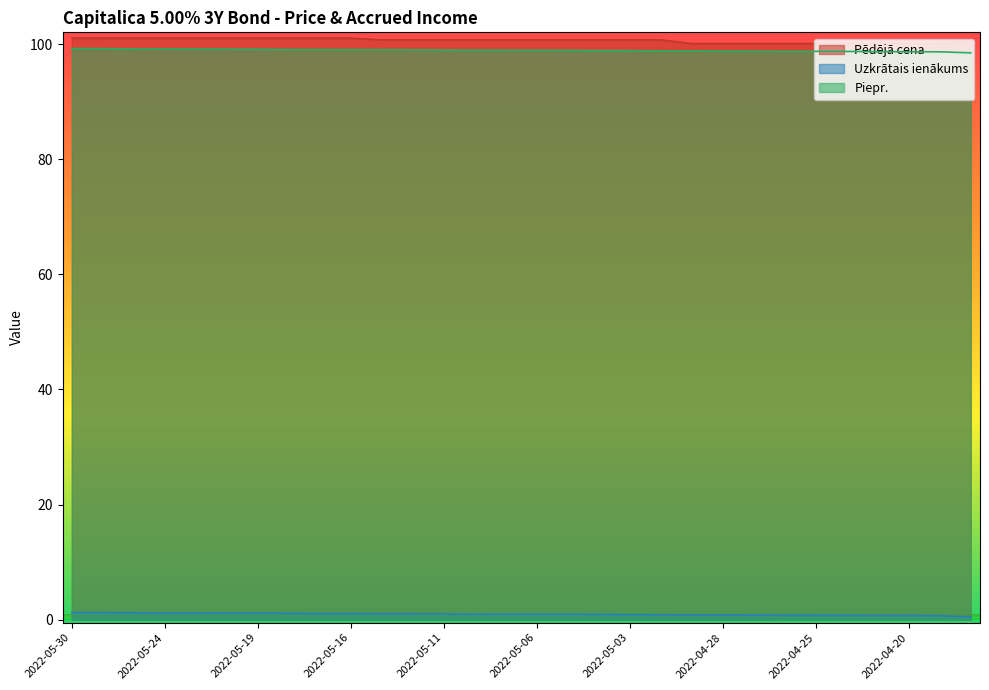

What is the difference between the highest and lowest values at 2022-05-17?

100.0